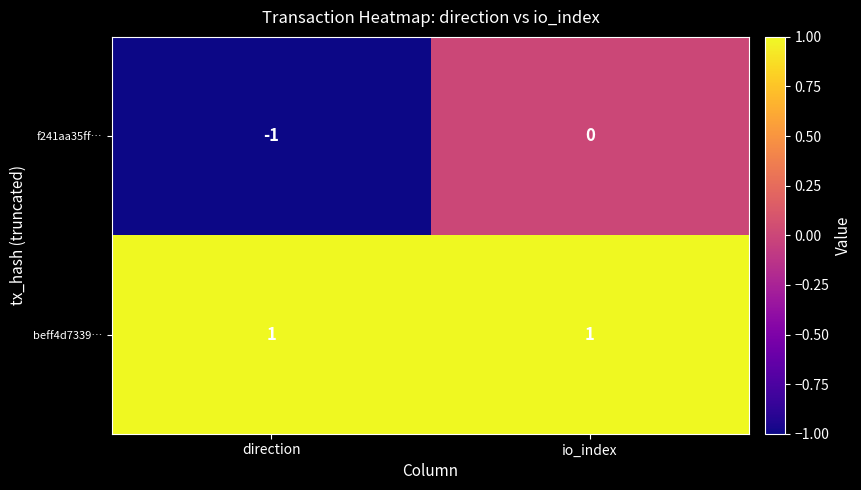

How many data points does each series have?

2